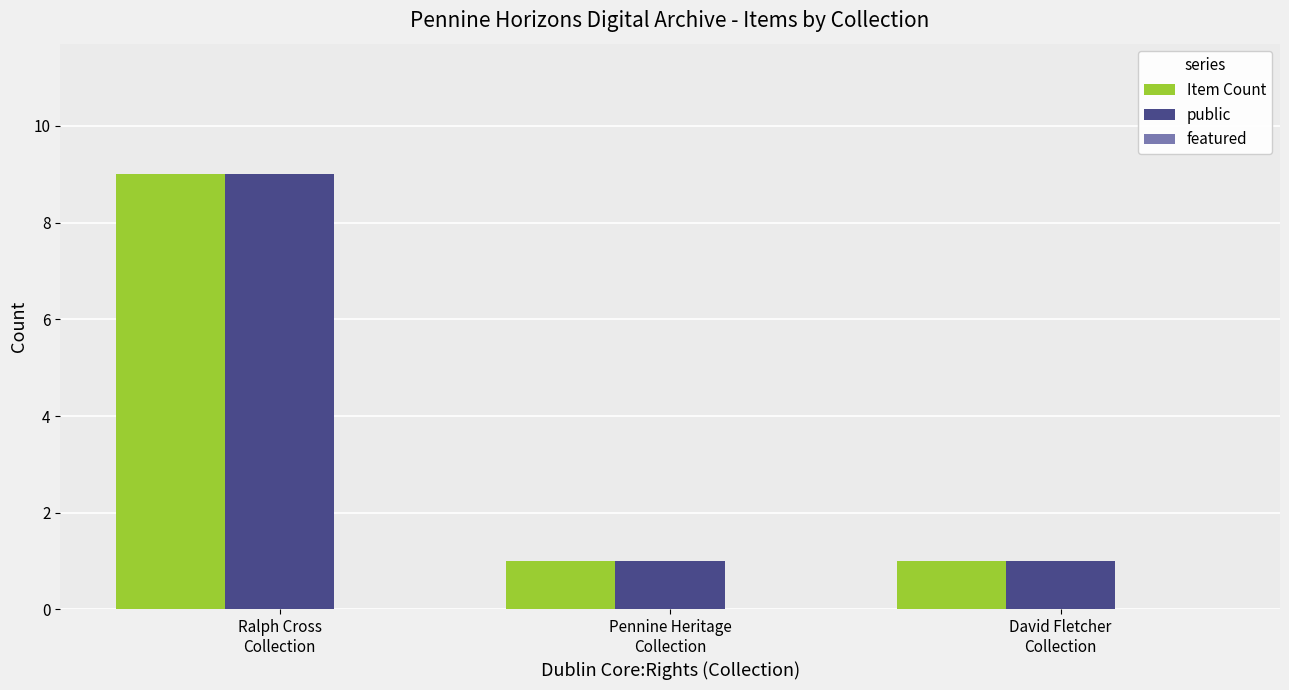

How many series are shown in this chart?

2